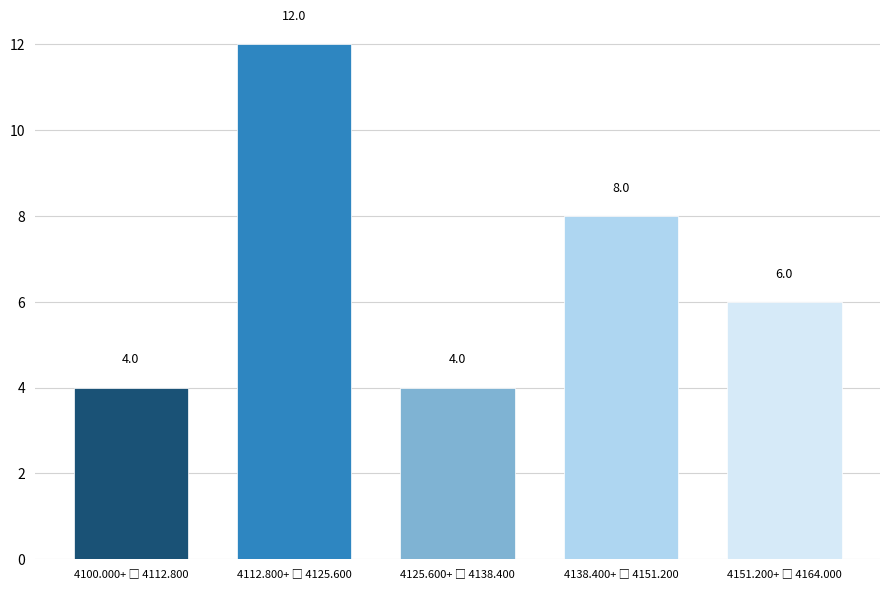

Reading left to right, what are all the values shown in this chart?

4	12	4	8	6